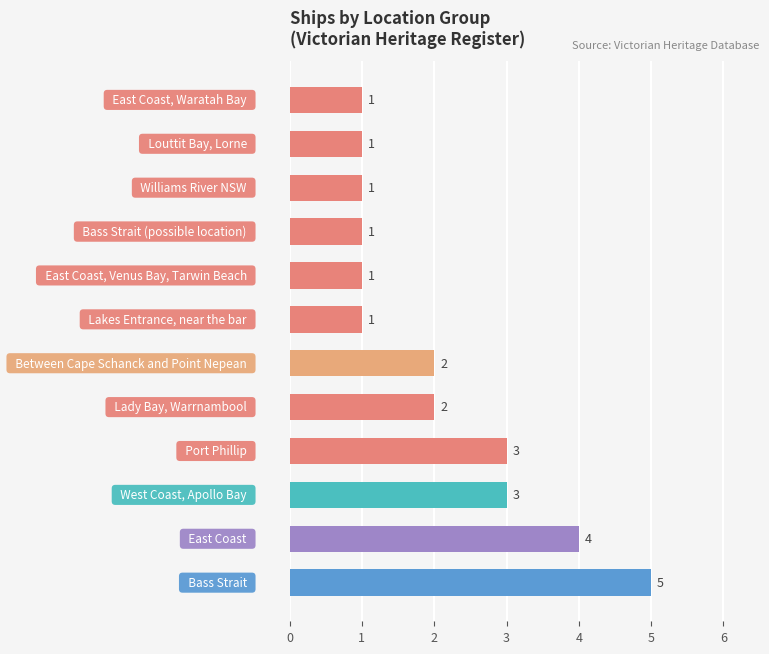

What is the greatest value displayed?

5